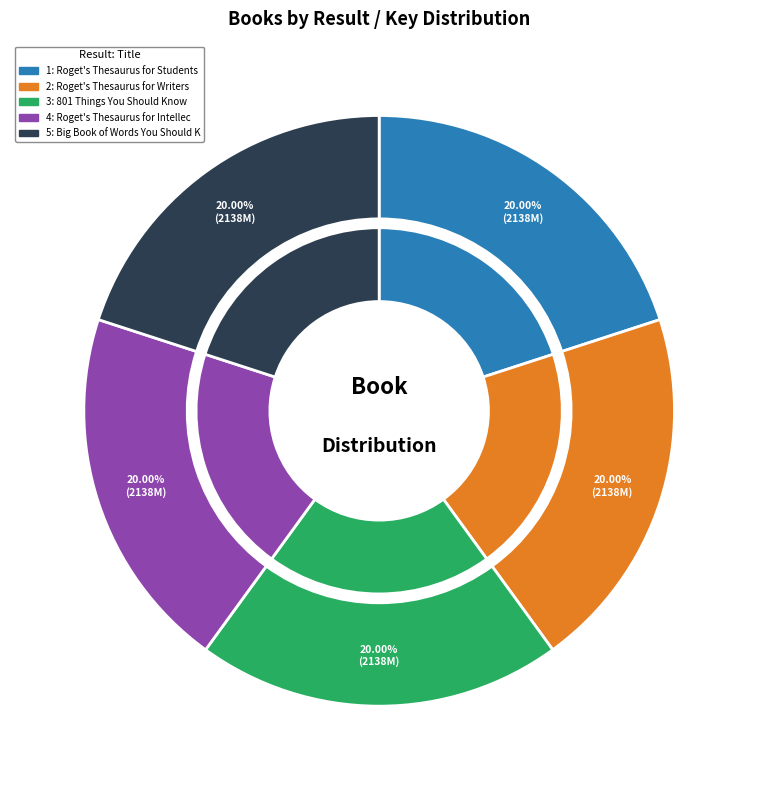

The Big Book of Words You Should Know slice represents 20% of the pie. True or false?

True